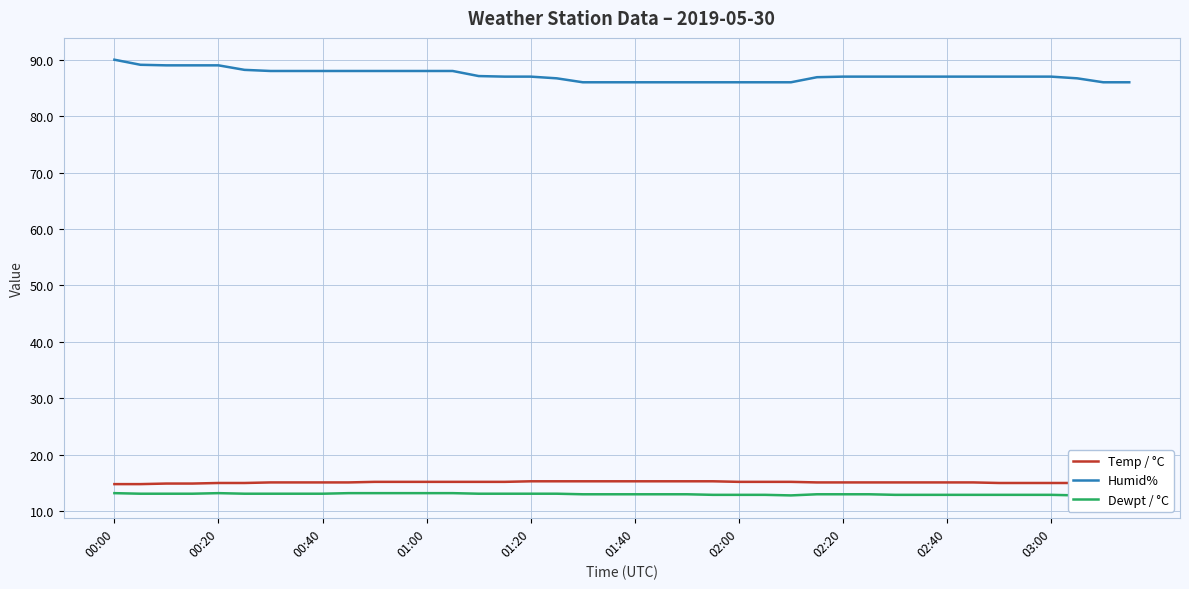

Between 35 and 23, which is larger?

23